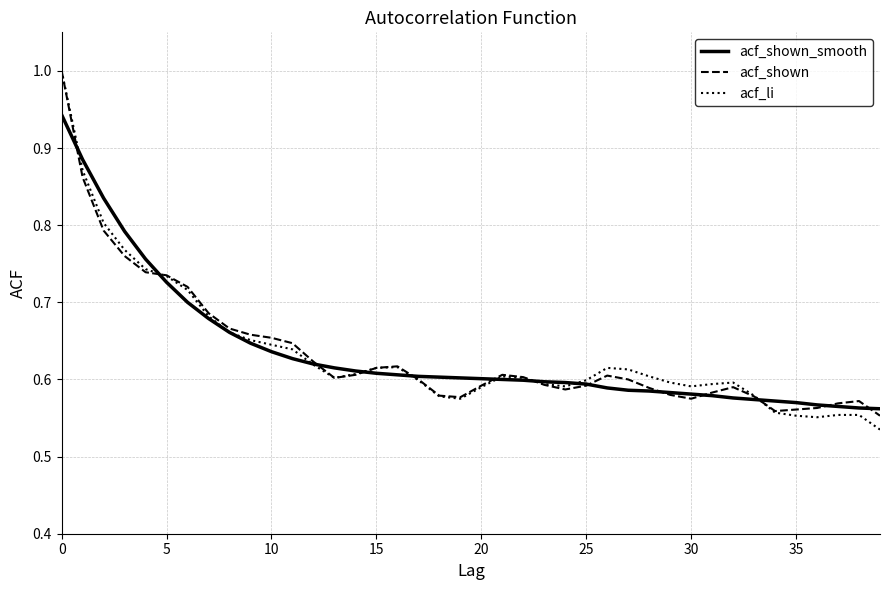

What is the greatest value displayed?

1.0